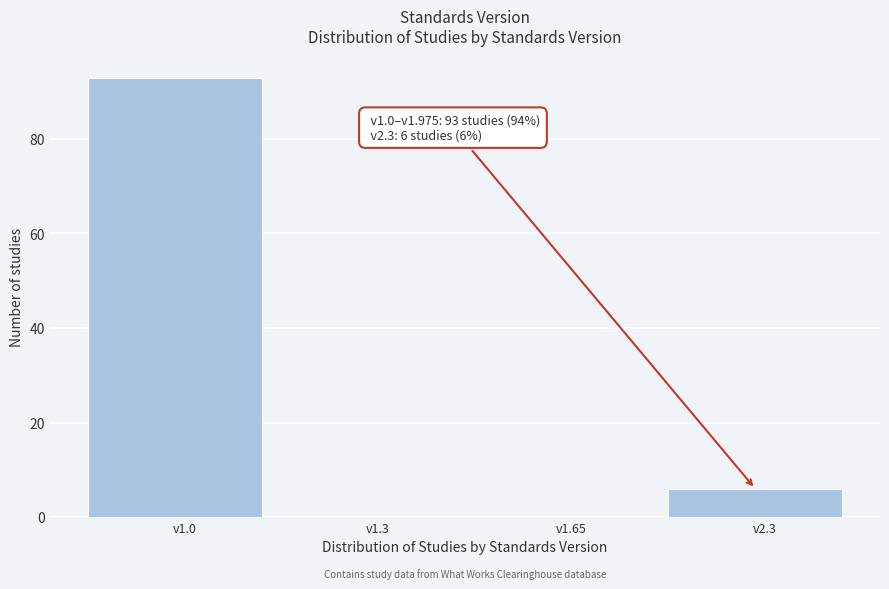

Reading right to left, what are all the values shown in this chart?

v2.3=6	v1.65=0	v1.3=0	v1.0=93